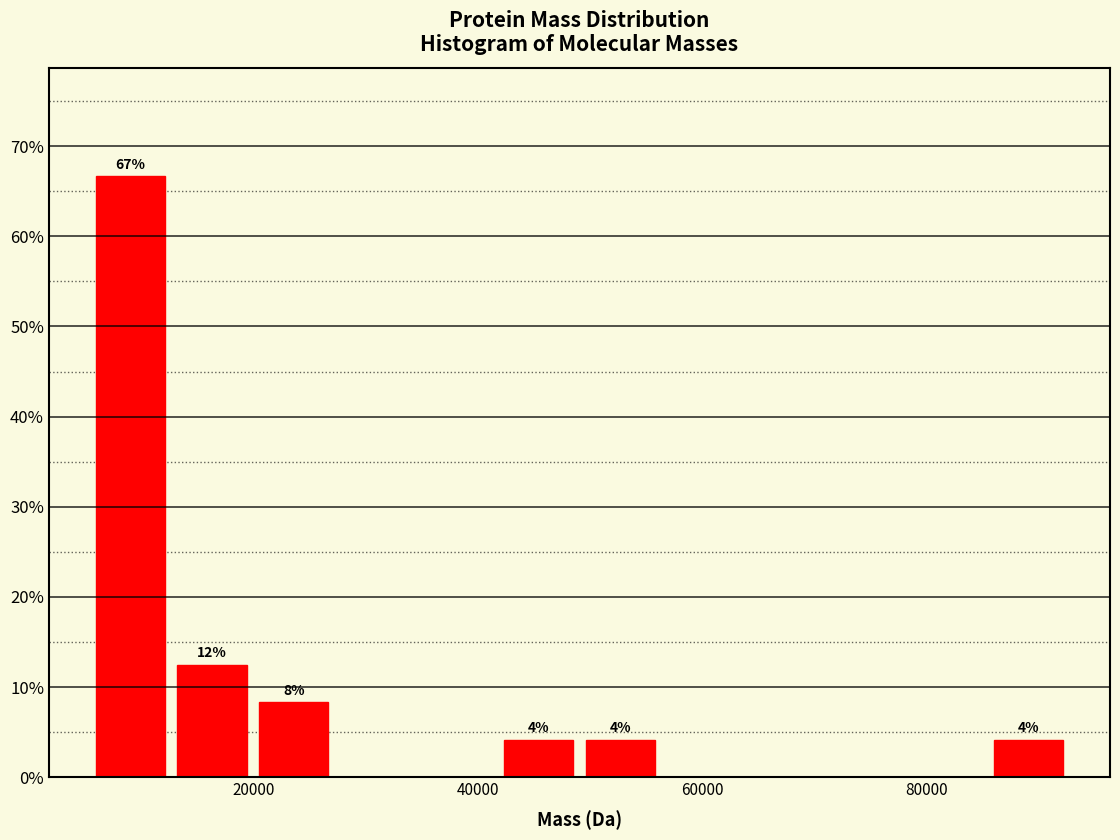

Read against the x-axis, roughly where is the centre of the tallest bar?

10000